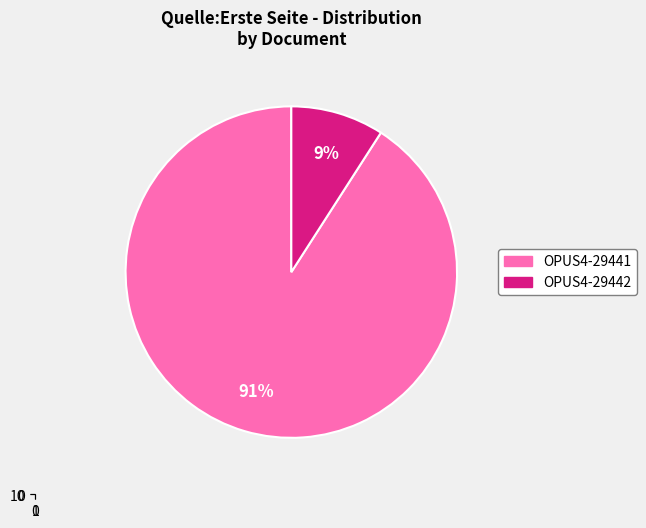

Between OPUS4-29441 and OPUS4-29442, which is larger?

OPUS4-29441